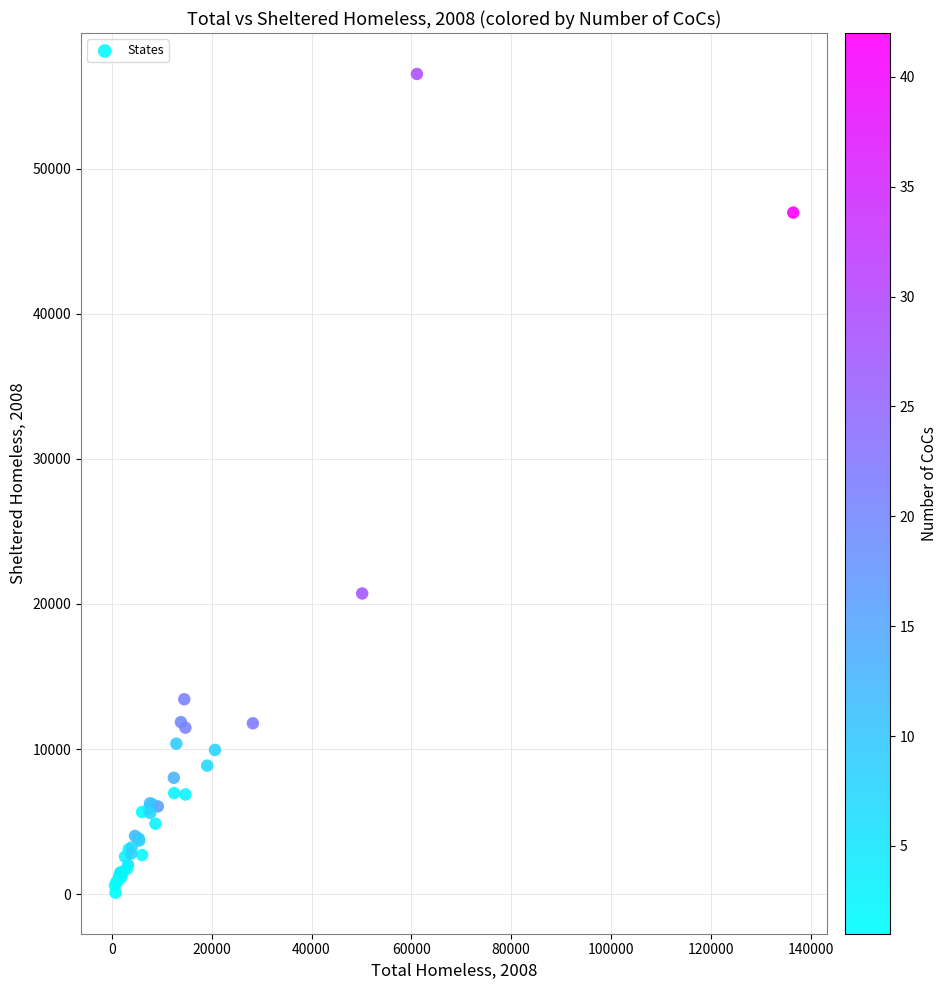

What Y value in the scatter plot is closest to 28309?

20724